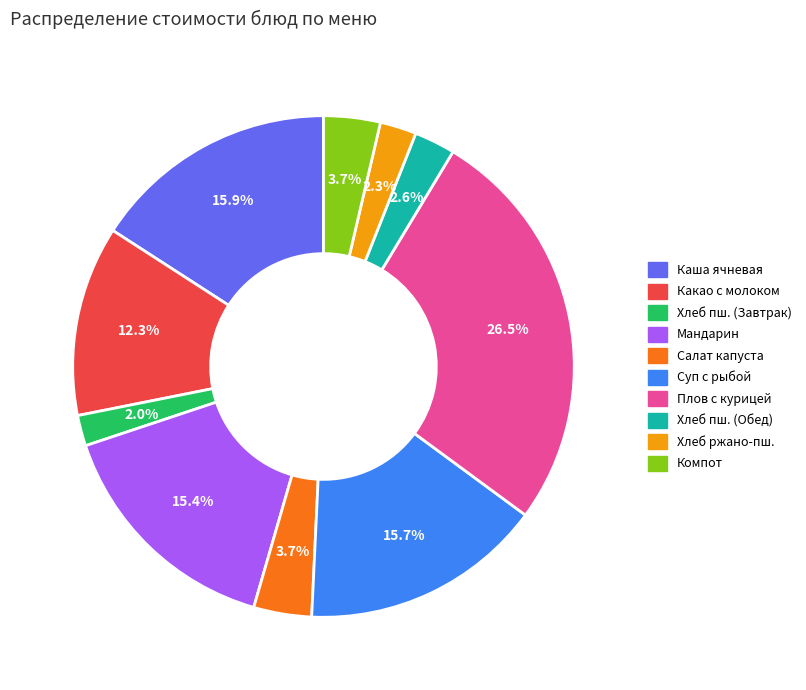

Does any single category account for the majority?

No